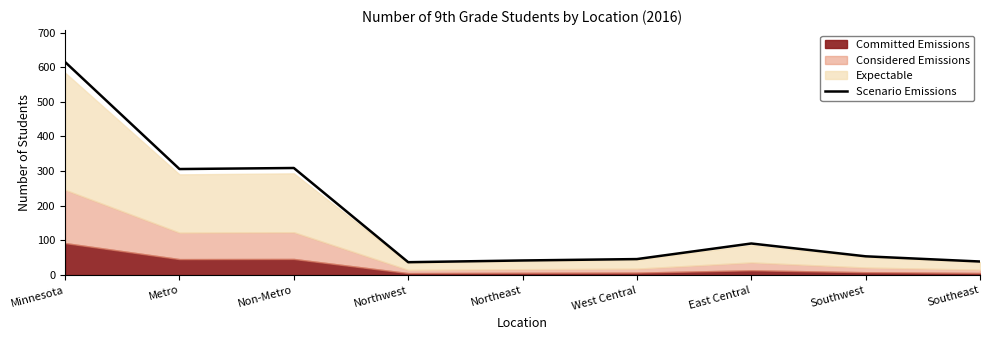

Reading right to left, what are all the values shown in this chart?

39	54	91	46	42	37	309	306	615